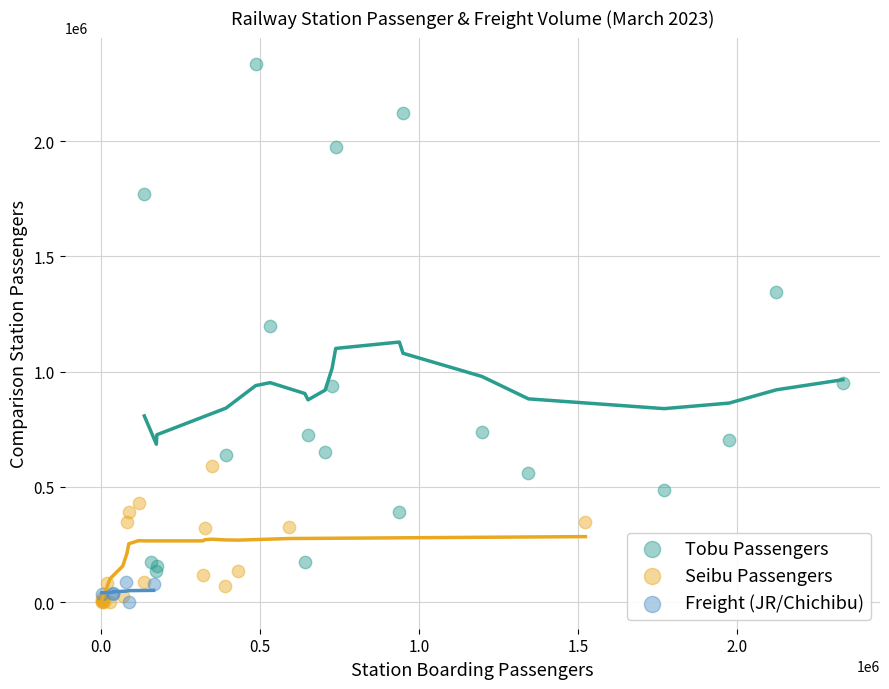

What are all the series names shown in the legend?

Tobu Passengers, Seibu Passengers, Freight (JR/Chichibu)